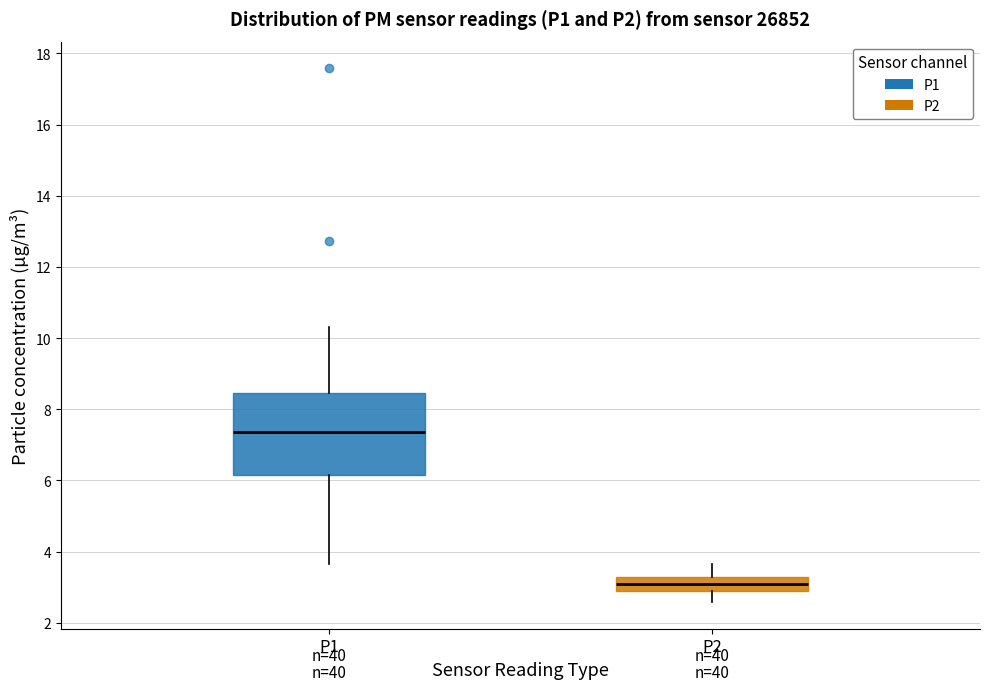

Which box's median line is the highest?

P1